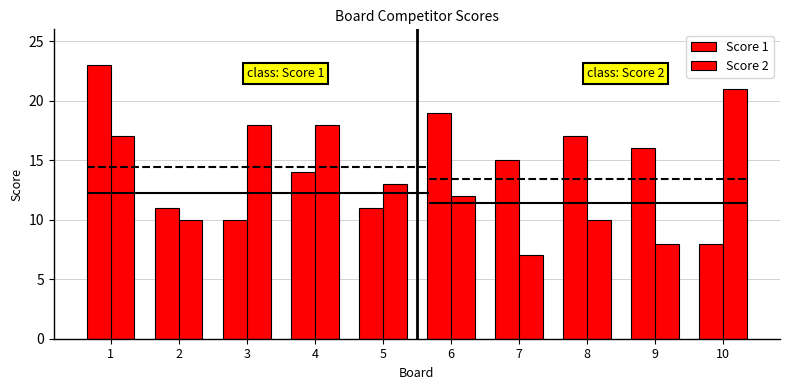

Where is Score 2 nearest to the value 14?

5